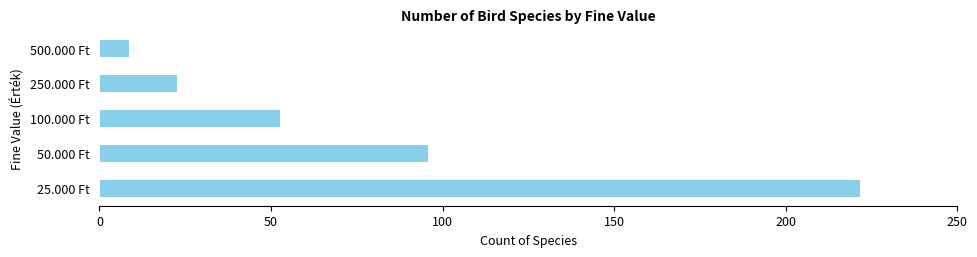

Rank the categories by value from lowest to highest.

500.000 Ft, 250.000 Ft, 100.000 Ft, 50.000 Ft, 25.000 Ft